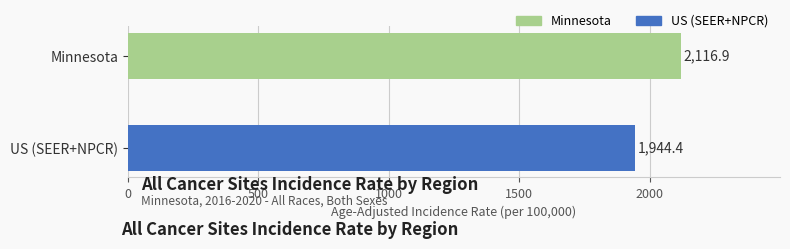

How many bars are there in total?

2